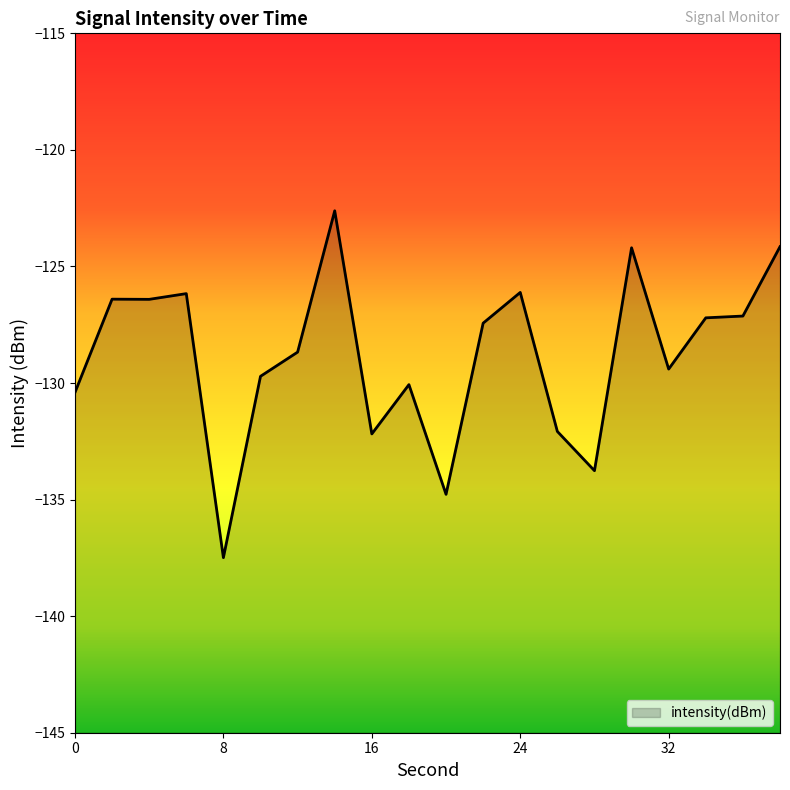

At which label does the data first exceed -127?

2